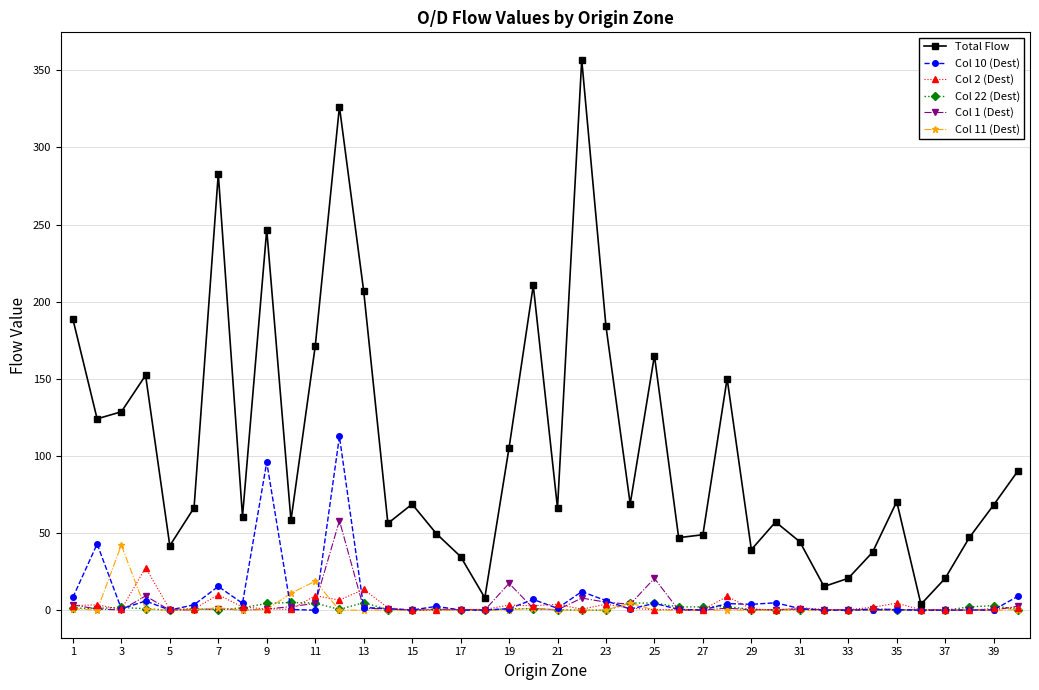

True or false: Total Flow has more than 0 points higher than both neighbors.

True